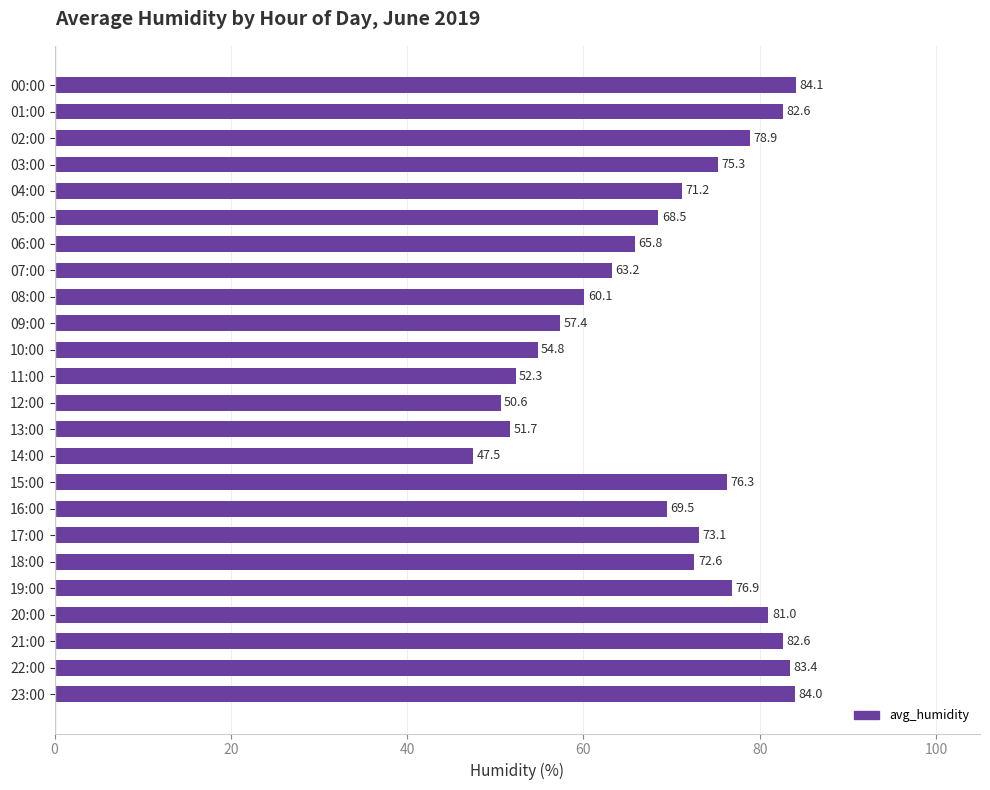

Count the number of data series in this chart.

1